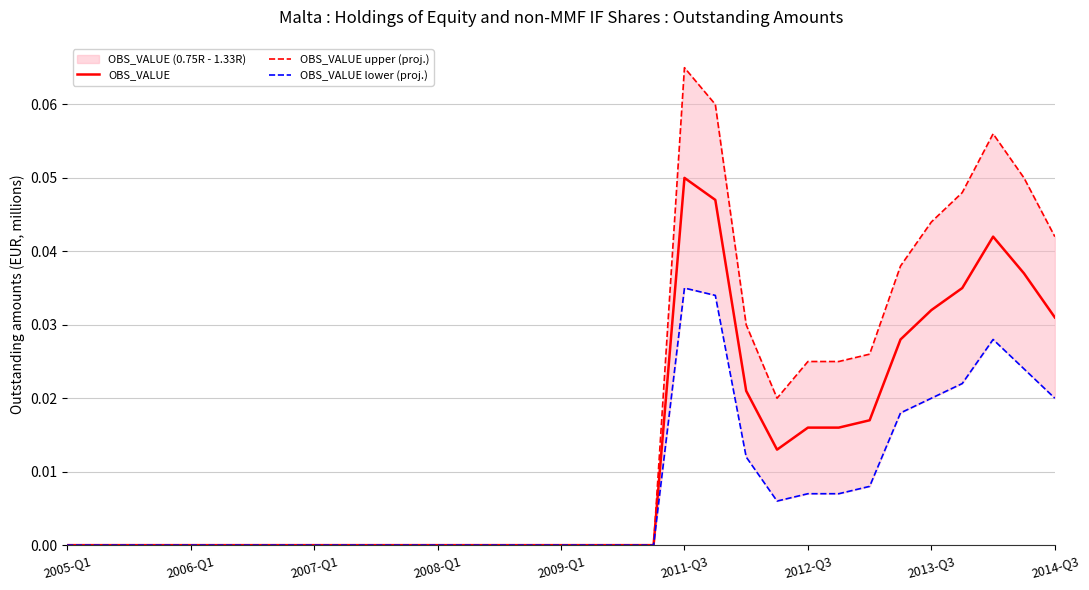

Rank the series by their average value, from lowest to highest.

OBS_VALUE lower (proj.), OBS_VALUE, OBS_VALUE upper (proj.)